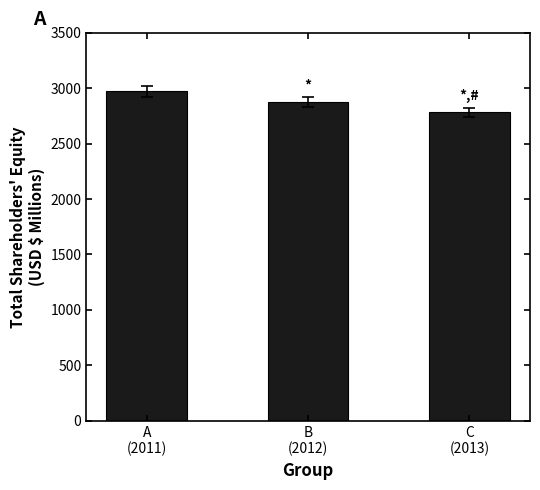

What is the change in value from A
(2011) to C
(2013)?

-190